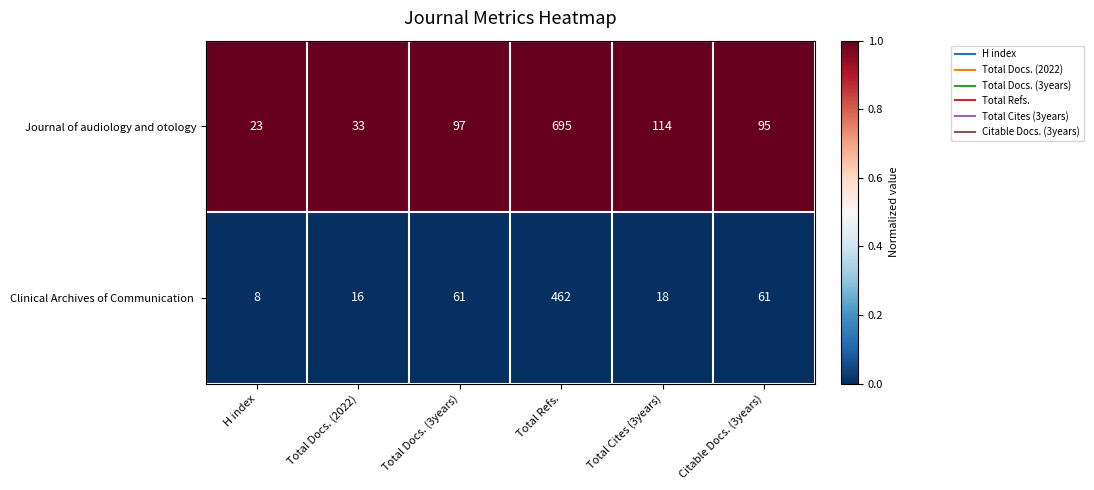

How many distinct data groups are displayed?

2